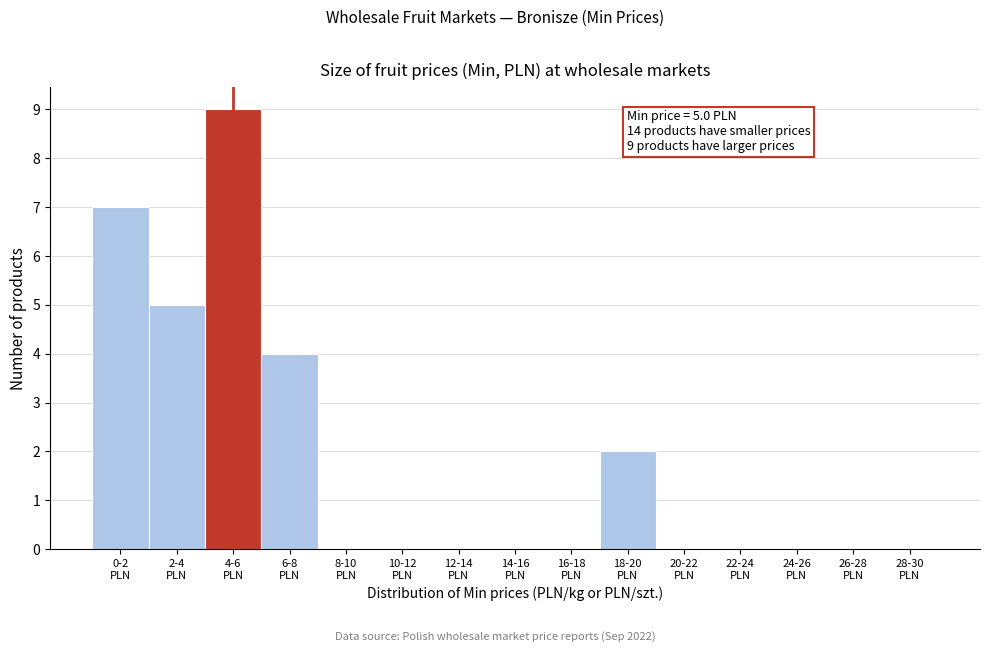

What is the maximum value shown in the chart?

9